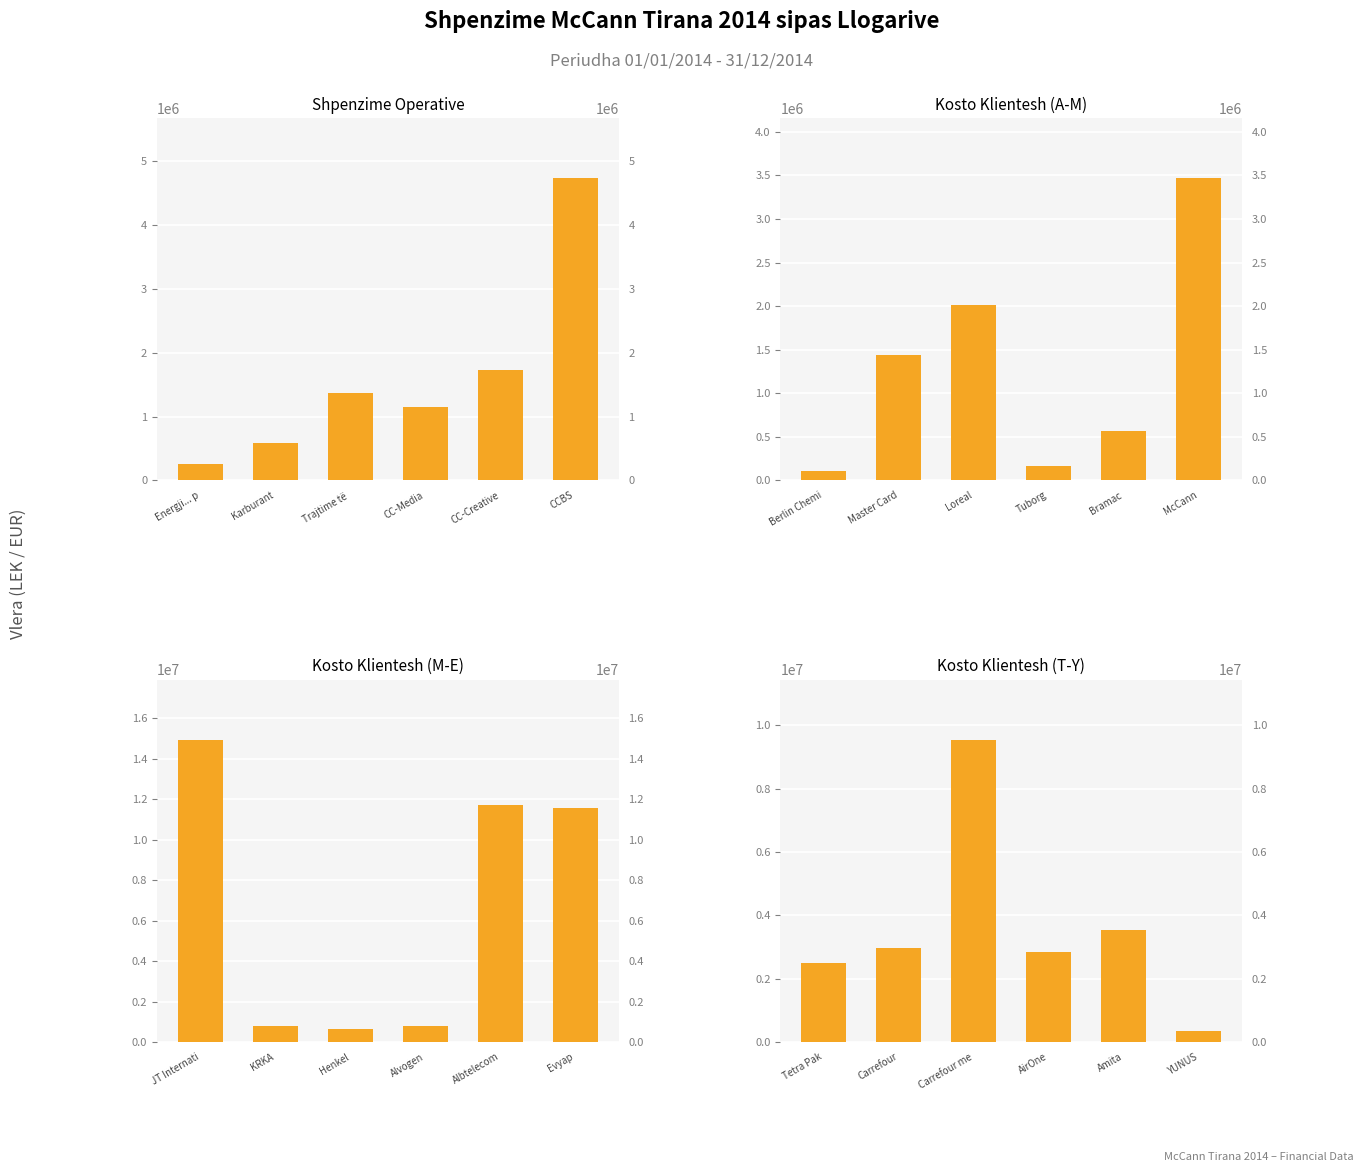

Does the chart contain any negative values?

No